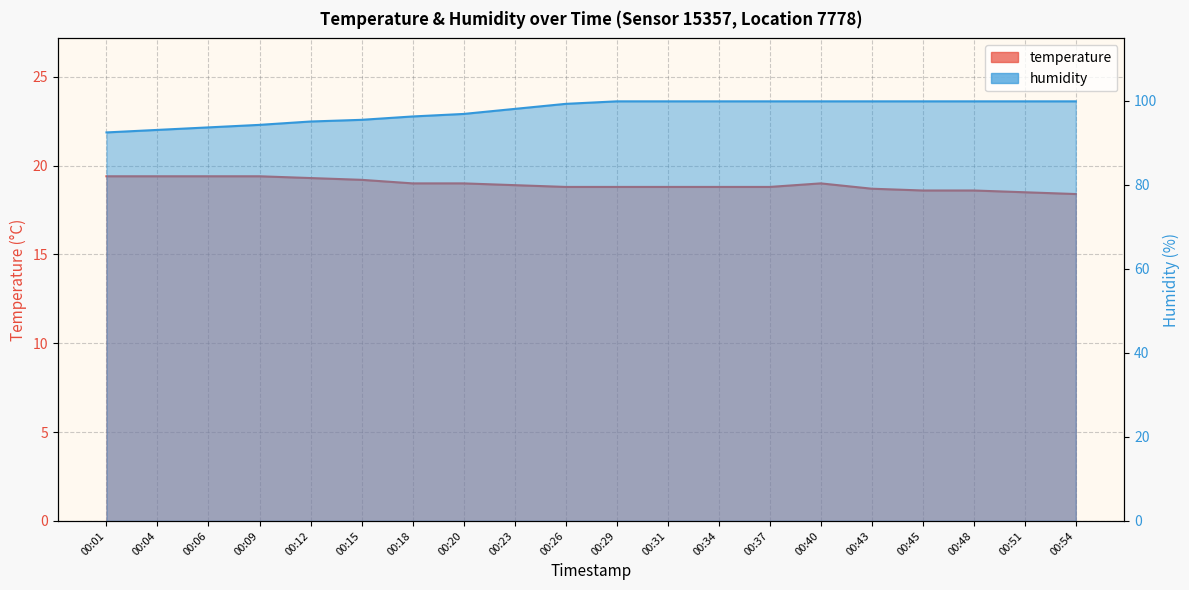

Is it true that temperature equals 4.7 at 00:20?

False